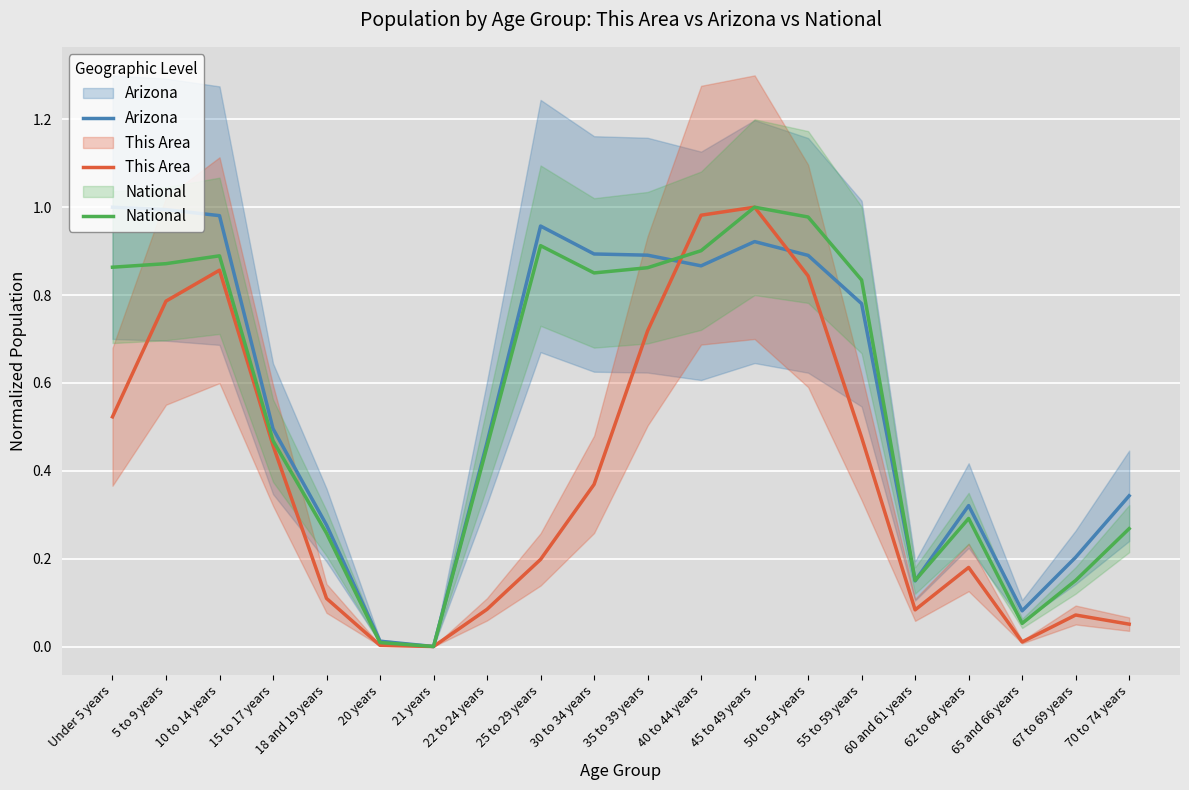

True or false: Arizona and This Area intersect in this chart.

True